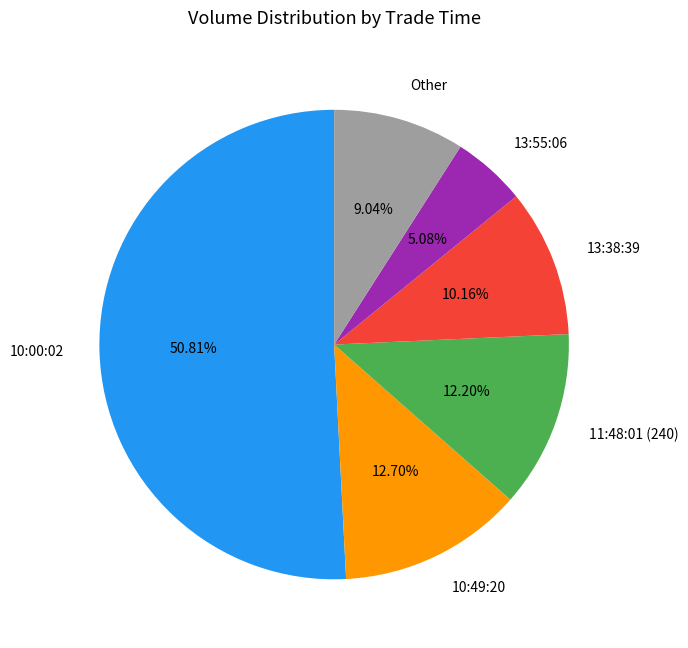

Do Other and 13:38:39 together represent more than half of the pie?

No